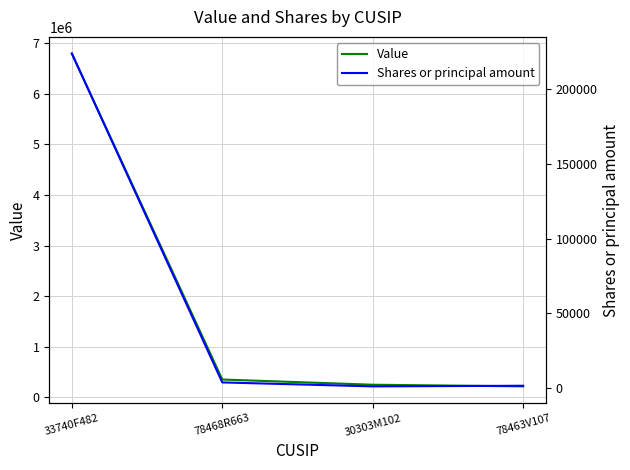

The value of Value at 33740F482 is 6799086. True or false?

True